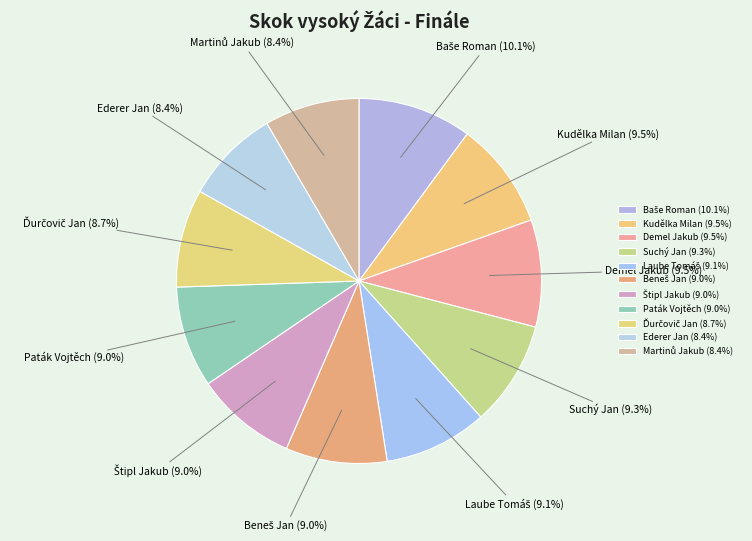

Does any single category account for the majority?

No